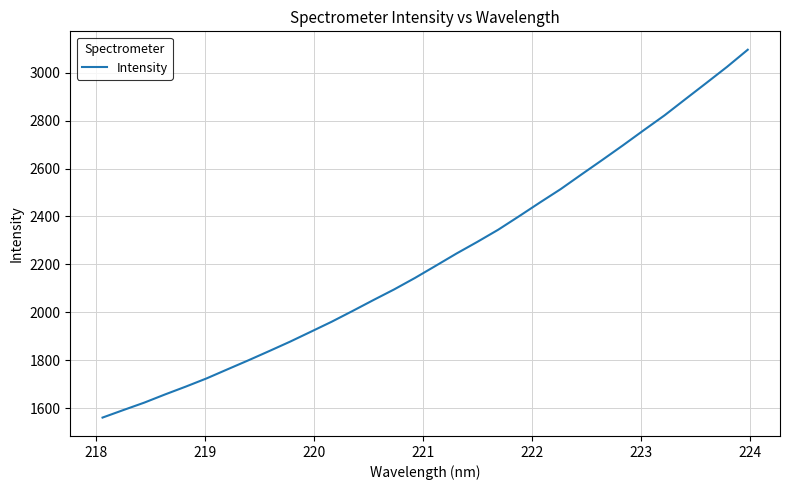

What is the smallest value displayed?

1561.1